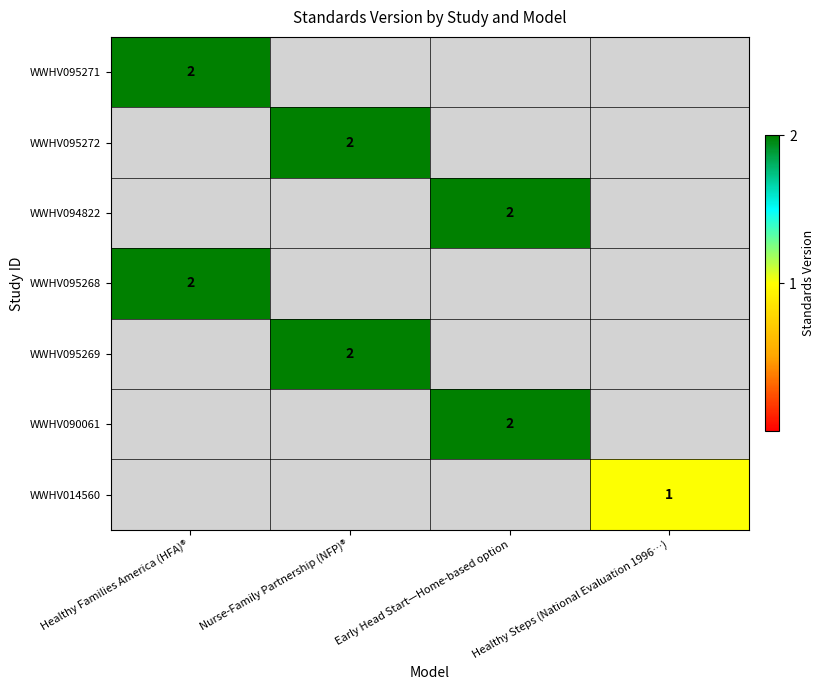

The value of WWHV095272 at Nurse-Family Partnership (NFP)® is 3. True or false?

False